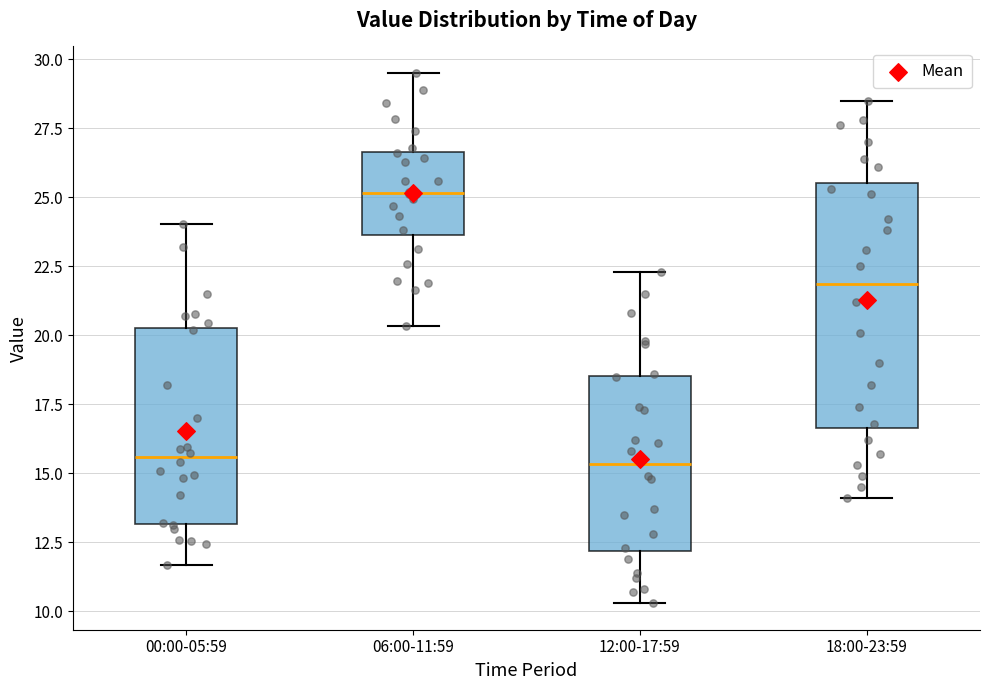

Reading left to right, transcribe this box plot: for each box, give where its median line is, the range the box spans, and where its two whiskers end, as read against the y-axis. The values are not printed on the chart, so give them approximately, as read against the axis.

00:00-05:59: median 15.5, box 13.0 to 20.5, whiskers 11.5 to 24.0
06:00-11:59: median 25.0, box 23.5 to 26.5, whiskers 20.5 to 29.5
12:00-17:59: median 15.5, box 12.0 to 18.5, whiskers 10.5 to 22.5
18:00-23:59: median 22.0, box 16.5 to 25.5, whiskers 14.0 to 28.5